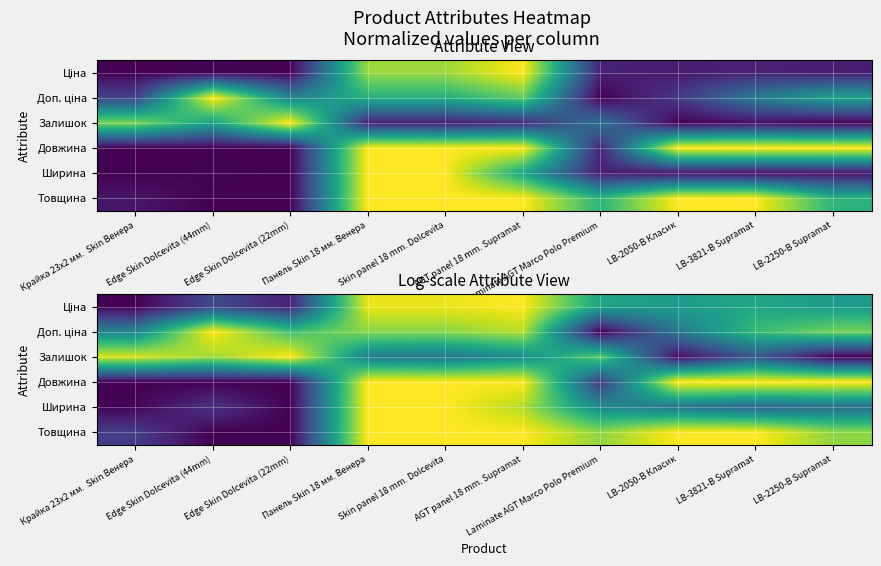

At which label does Залишок reach its peak?

Edge Skin Dolcevita (22mm)